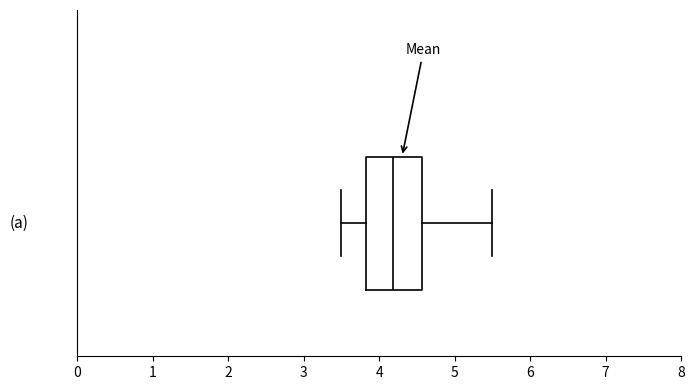

Read this box plot against the x-axis: the position of the median line, the range covered by the box, and the ends of both whiskers. The values are not printed on the chart, so give them approximately, as read against the axis.

median 4.2, box 3.8 to 4.6, whiskers 3.5 to 5.5